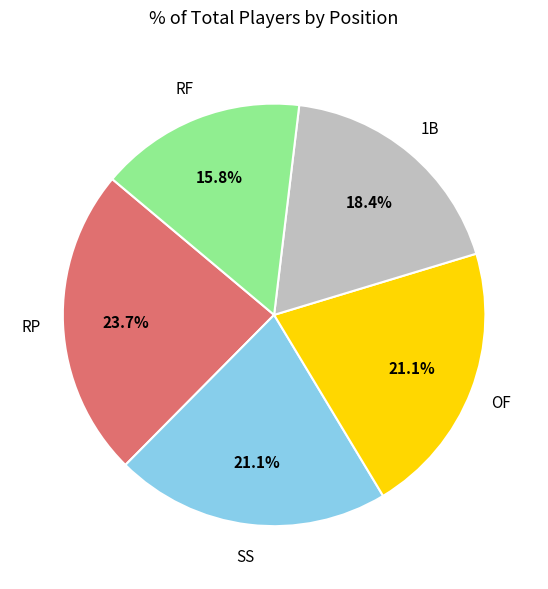

Does any single category account for the majority?

No